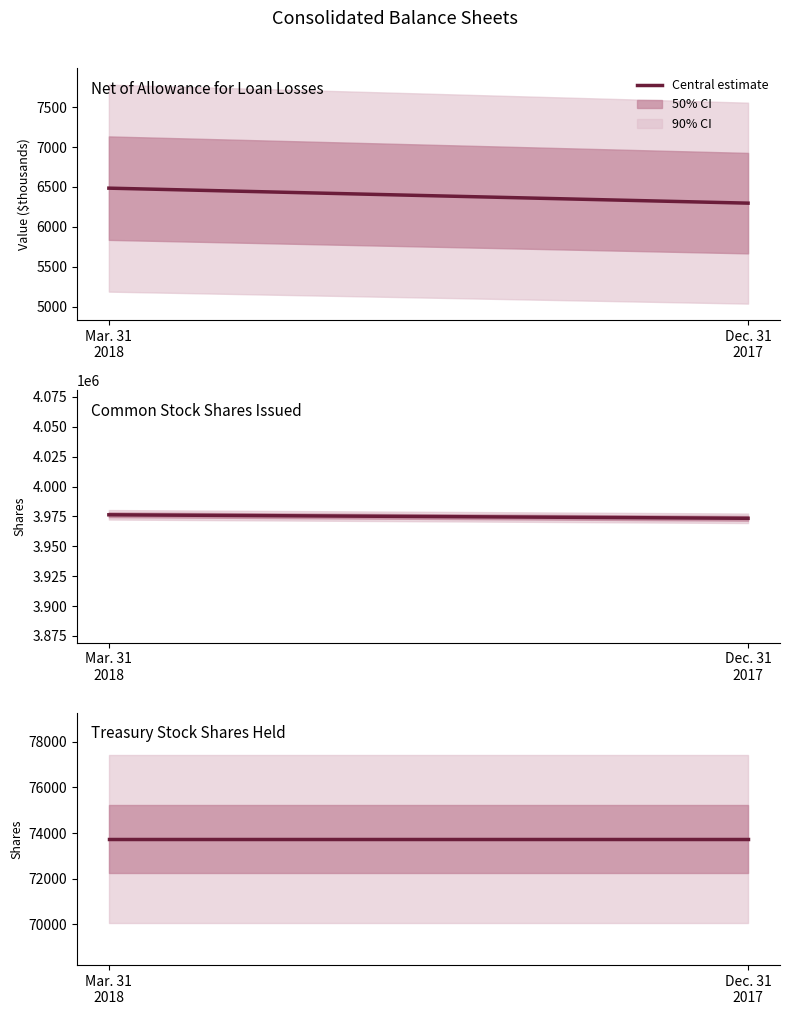

True or false: Dec. 31, 2017 and Mar. 31, 2018 cross at least once.

False